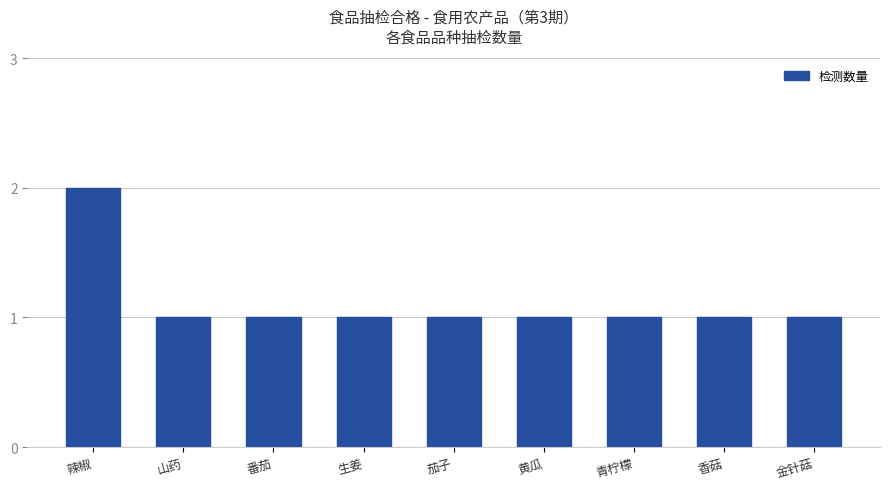

The value at 金针菇 is 1. True or false?

True